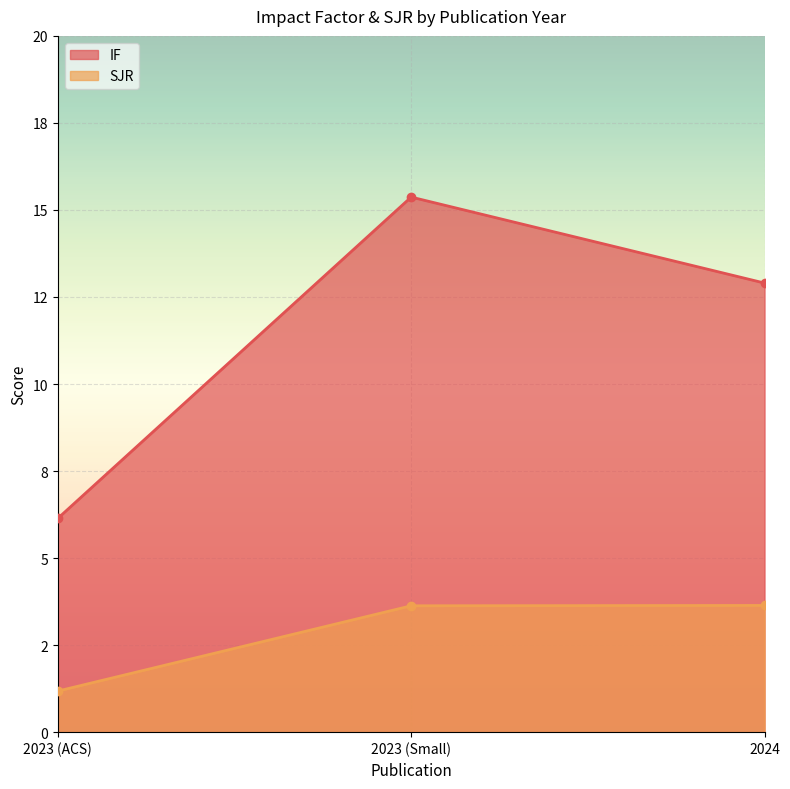

What are all the series names shown in the legend?

IF, SJR